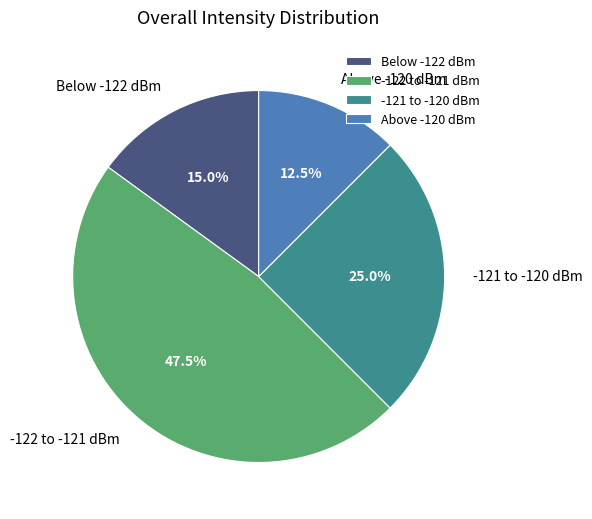

Is there a majority slice in this chart?

No